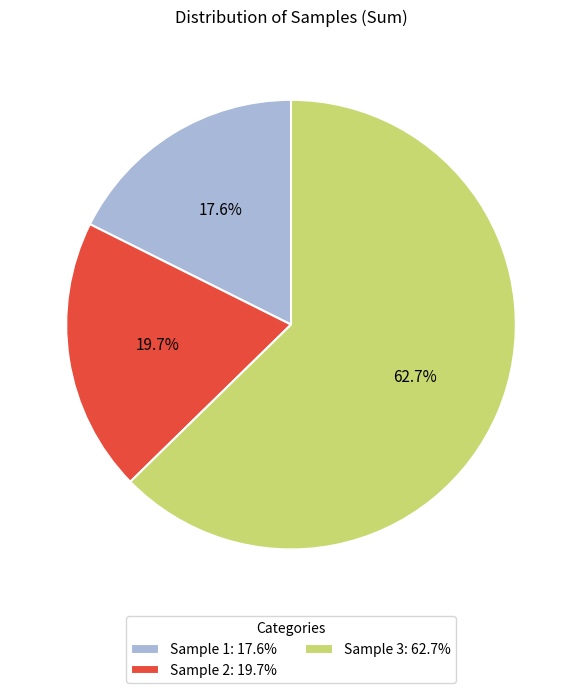

The Sample 3 slice represents 20% of the pie. True or false?

False